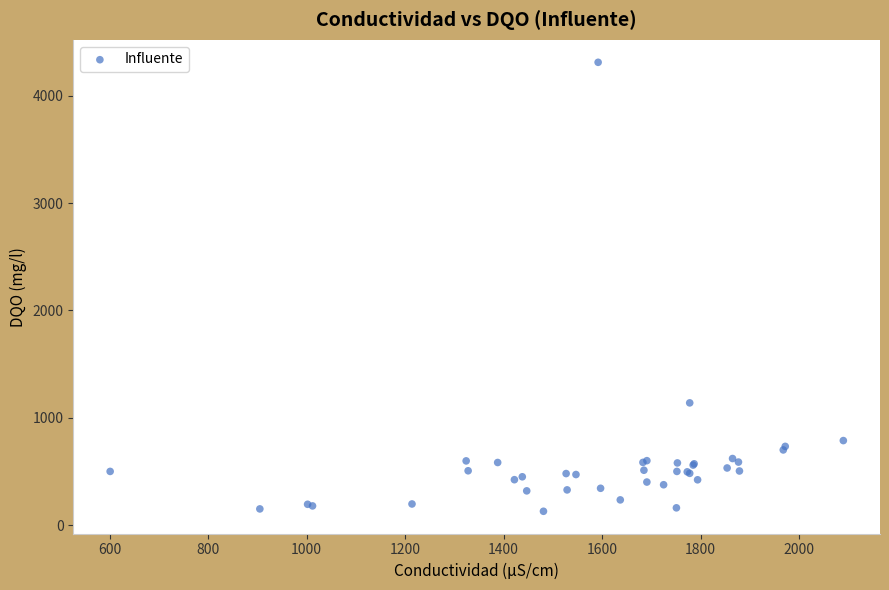

What Y value in the scatter plot is closest to 2220?

1140